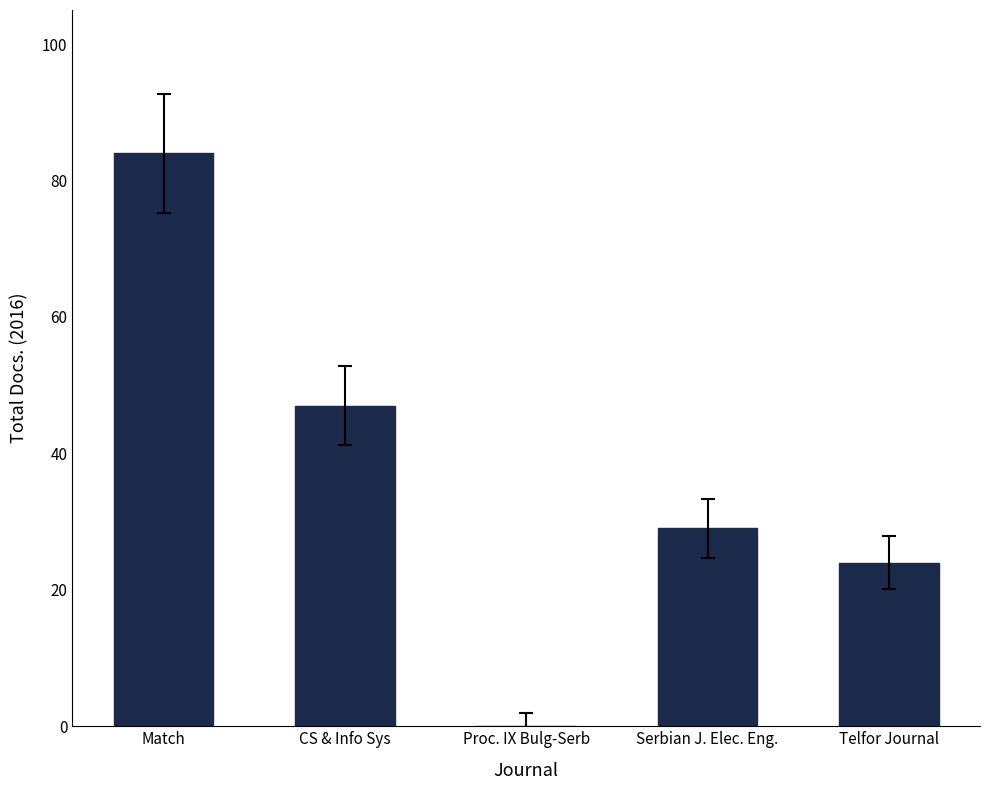

What is the greatest value displayed?

84